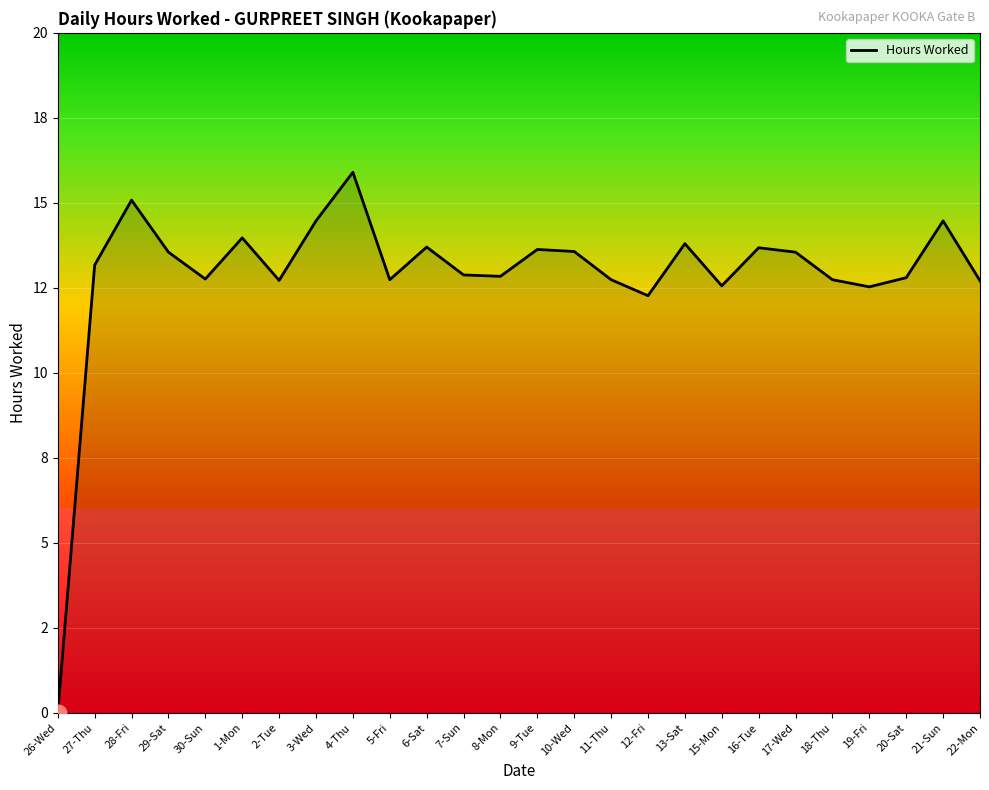

Rank the categories by value from lowest to highest.

26-Wed, 12-Fri, 19-Fri, 15-Mon, 22-Mon, 2-Tue, 5-Fri, 11-Thu, 18-Thu, 30-Sun, 20-Sat, 8-Mon, 7-Sun, 27-Thu, 29-Sat, 17-Wed, 10-Wed, 9-Tue, 16-Tue, 6-Sat, 13-Sat, 1-Mon, 3-Wed, 21-Sun, 28-Fri, 4-Thu